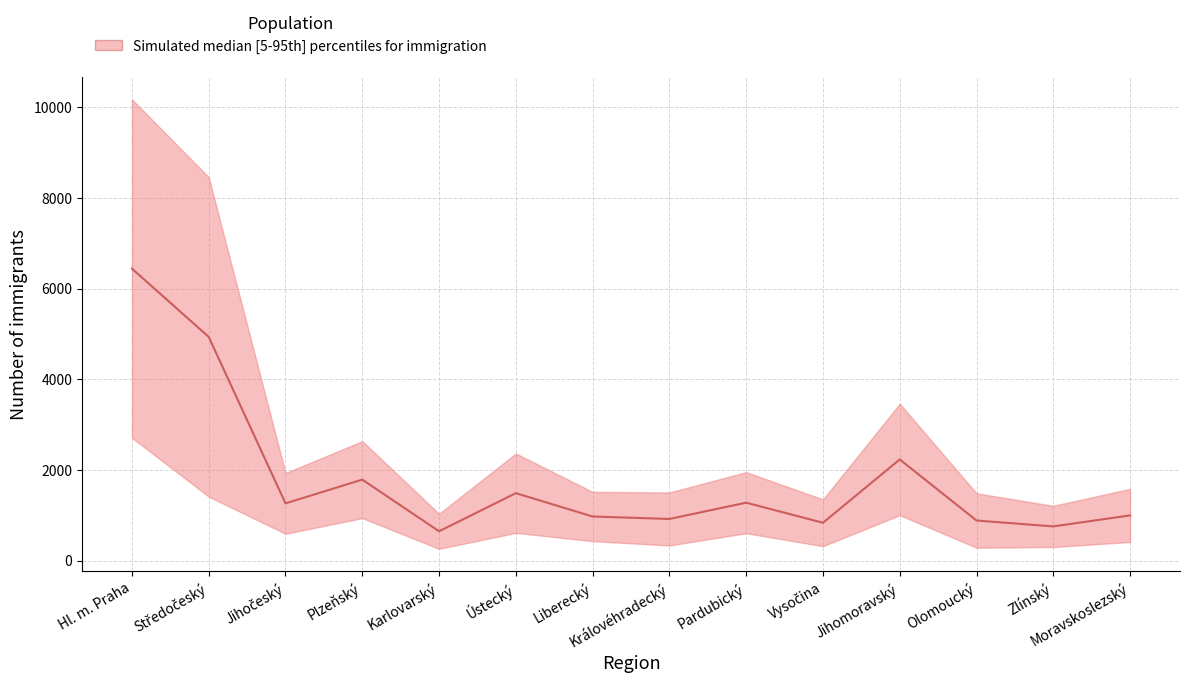

What is the label of the 10th point from the left?

Vysočina